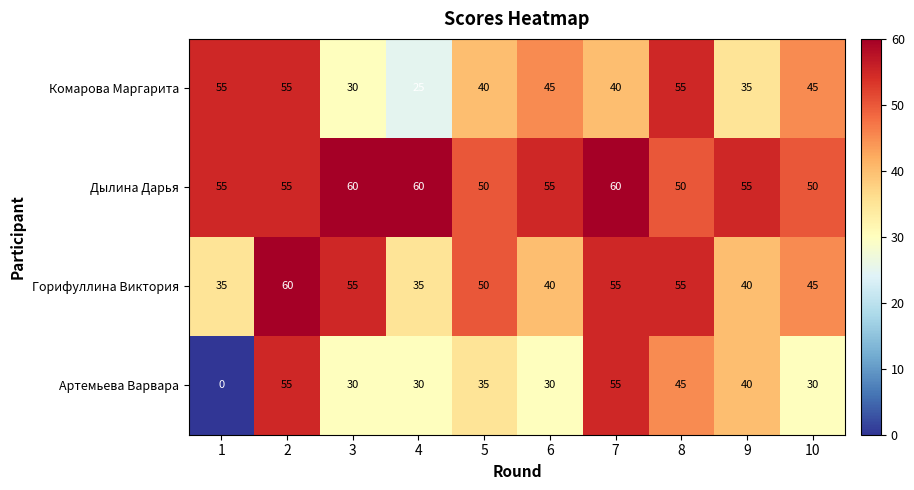

What is the total value across all series at 10?

170